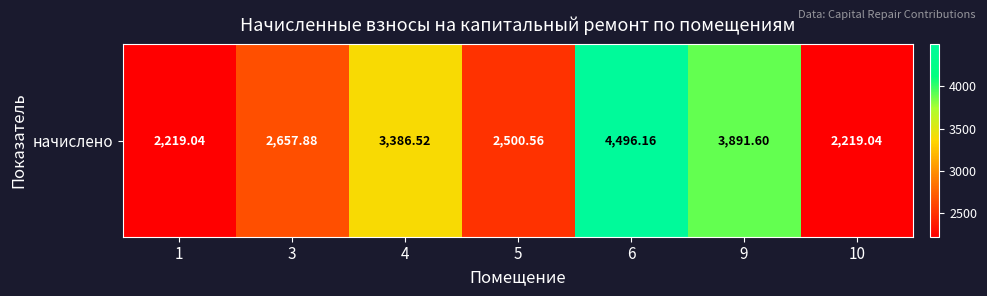

What is the approximate value at 3?

2657.9